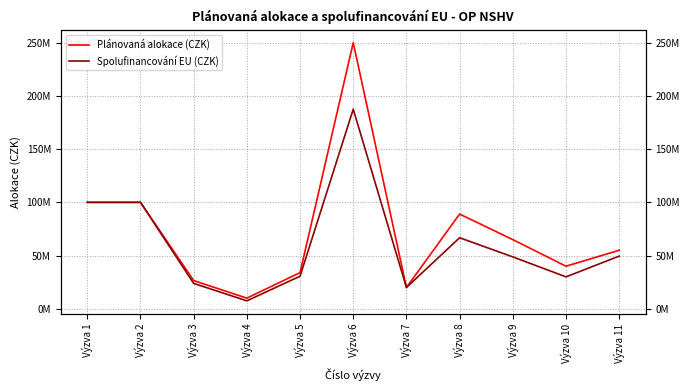

How many values in the Spolufinancování EU (CZK) series are below 48750000?

5